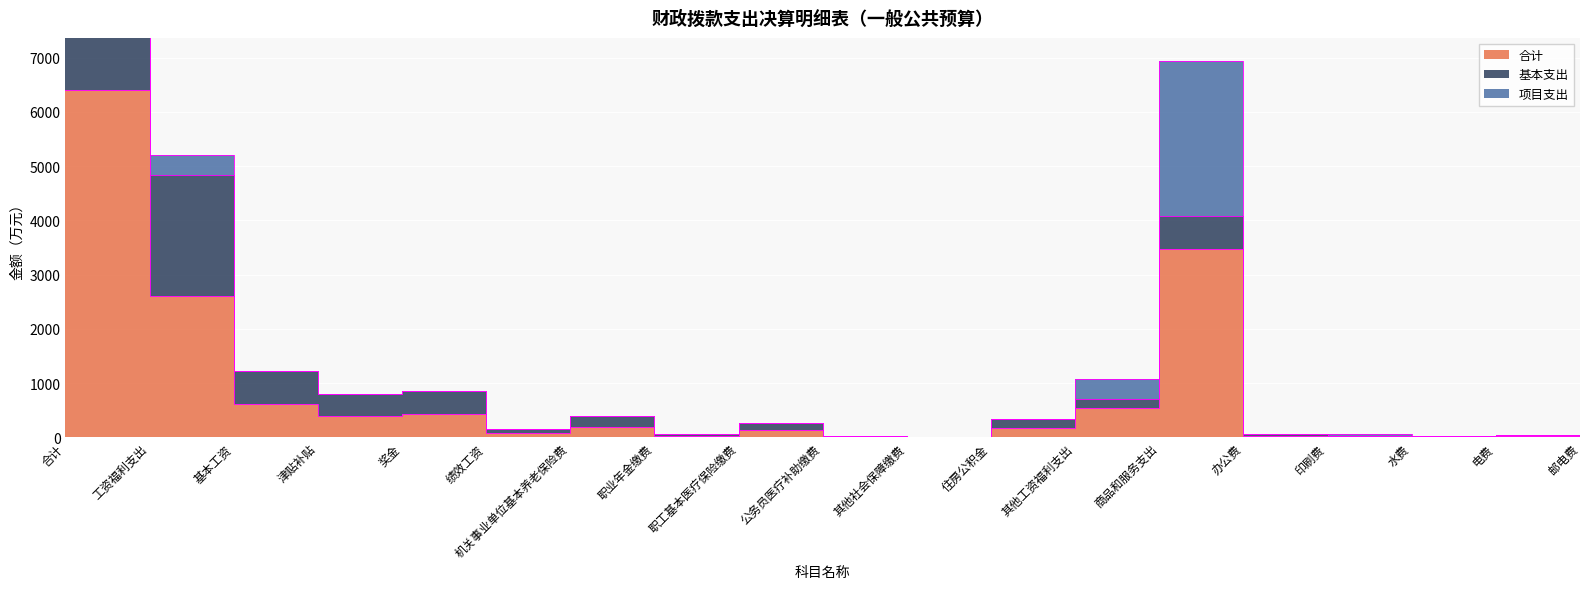

Rank the series by their average value, from highest to lowest.

合计, 基本支出, 项目支出